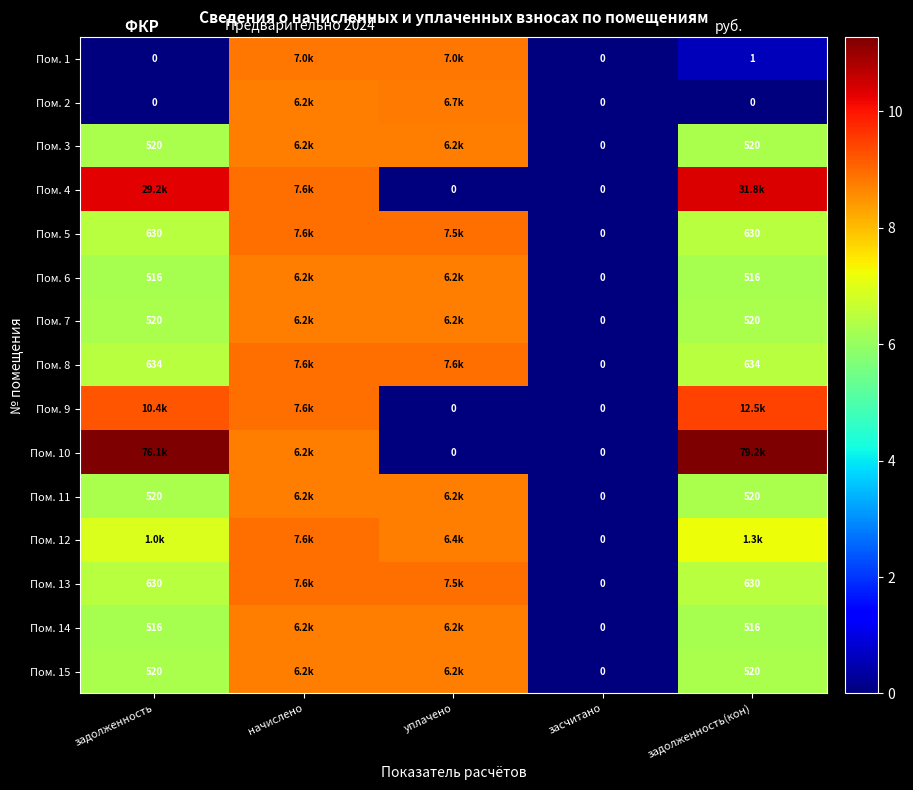

Read the Пом. 3 value at уплачено.

8.7